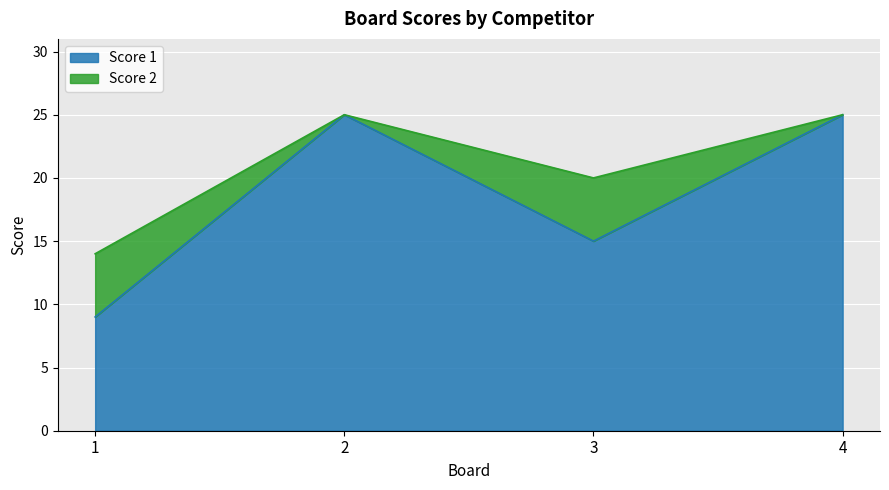

Between 4 and 2, which is larger?

4